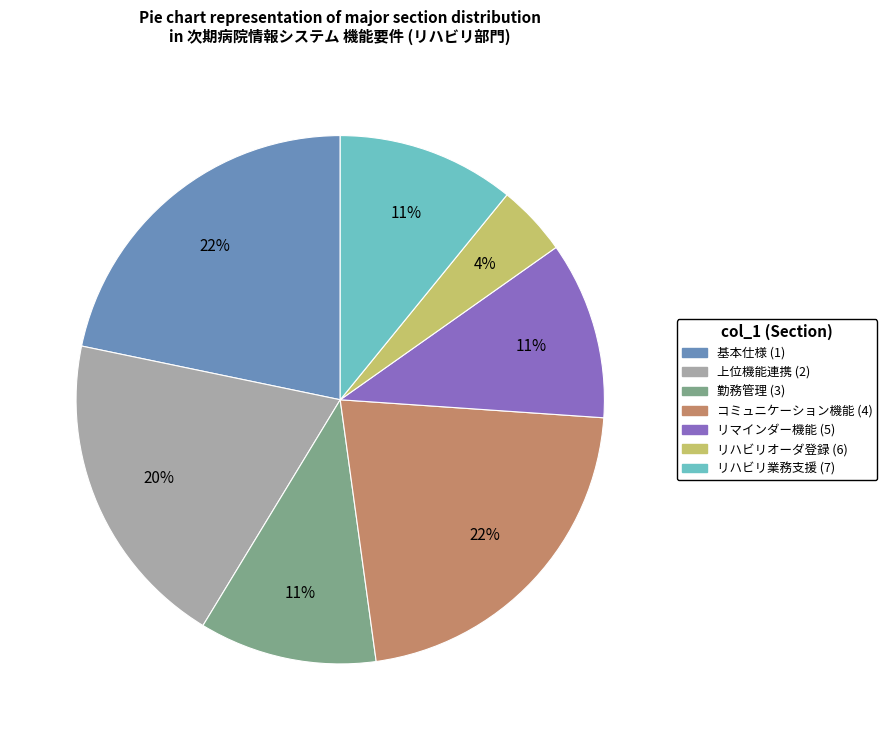

How many segments does this pie chart have?

7